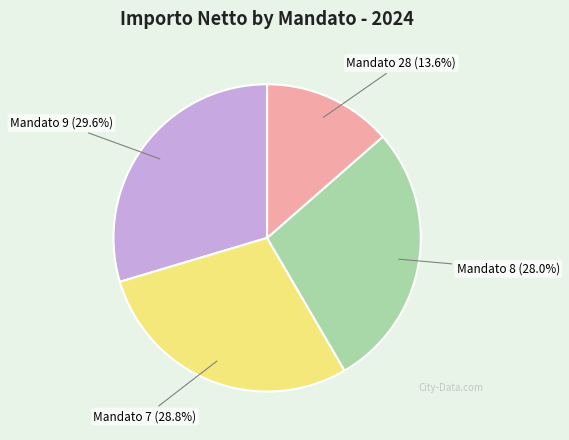

How many segments does this pie chart have?

4